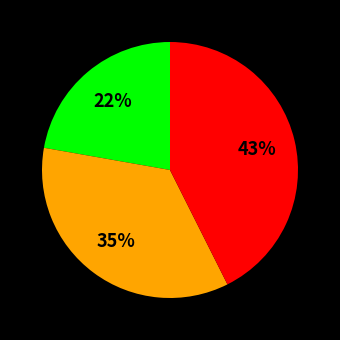

To the nearest percent, what is the average slice percentage?

33%